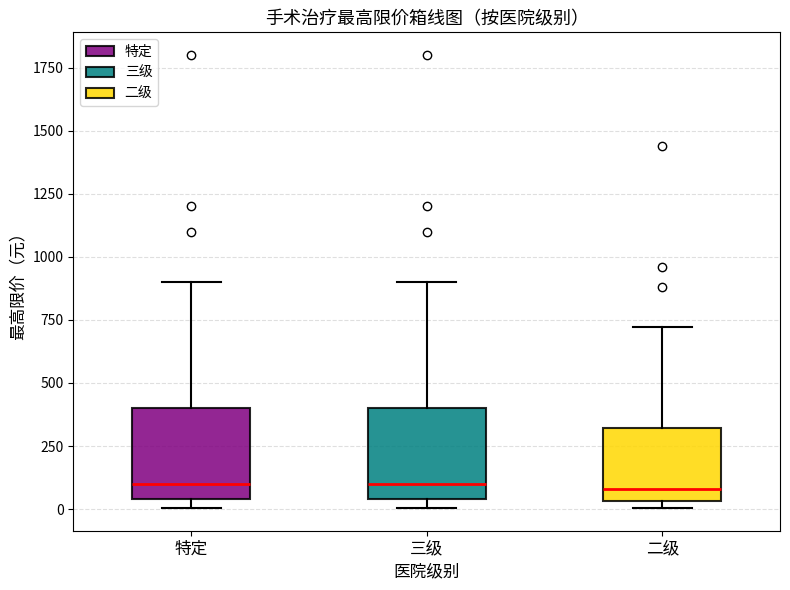

Reading left to right, transcribe this box plot: for each box, give where its median line is, the range the box spans, and where its two whiskers end, as read against the y-axis. The values are not printed on the chart, so give them approximately, as read against the axis.

特定: median 100, box 50 to 400, whiskers 0 to 900
三级: median 100, box 50 to 400, whiskers 0 to 900
二级: median 100, box 50 to 300, whiskers 0 to 700